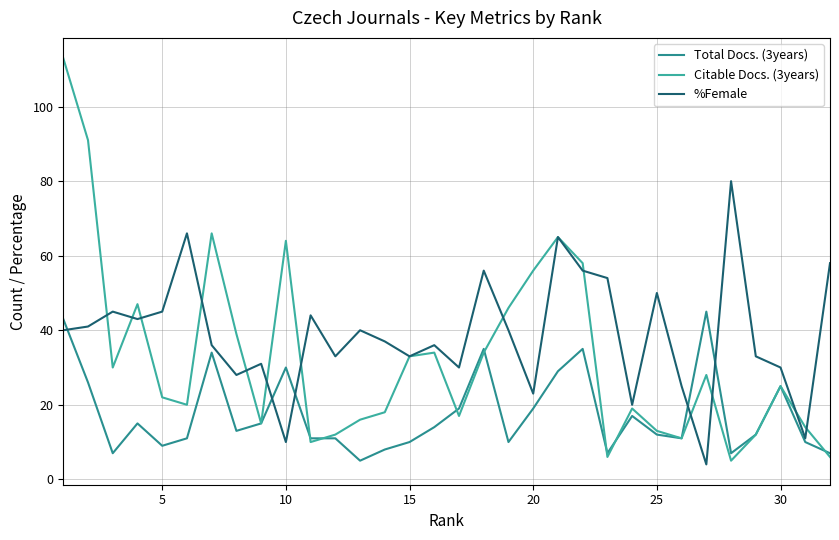

Reading left to right, extract all data points from this chart.

Total Docs. (3years): 43	26	7	15	9	11	34	13	15	30	11	11	5	8	10	14	19	35	10	19	29	35	7	17	12	11	45	7	12	25	10	7
Citable Docs. (3years): 113	91	30	47	22	20	66	39	15	64	10	12	16	18	33	34	17	34	46	56	65	58	6	19	13	11	28	5	12	25	14	6
%Female: 40	41	45	43	45	66	36	28	31	10	44	33	40	37	33	36	30	56	40	23	65	56	54	20	50	25	4	80	33	30	11	58